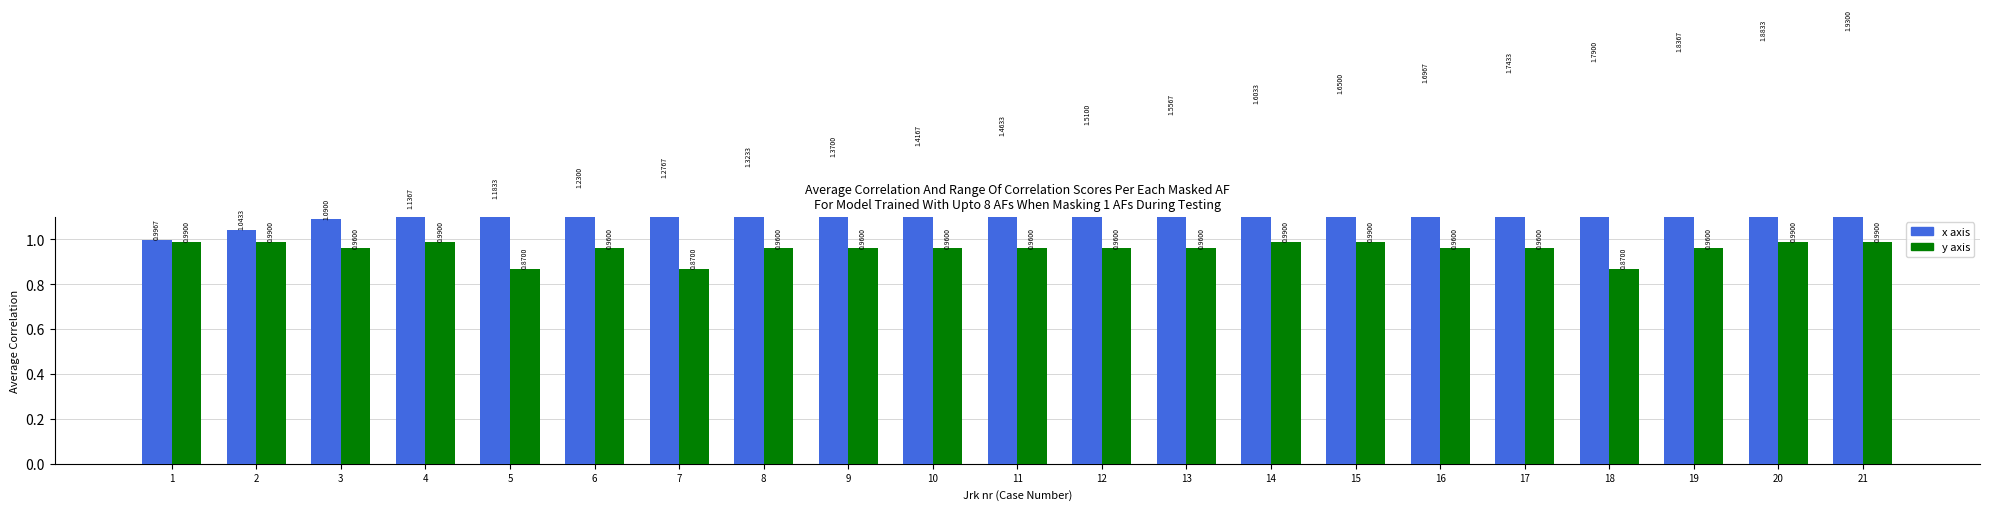

Which series has the largest range (max minus min)?

x axis